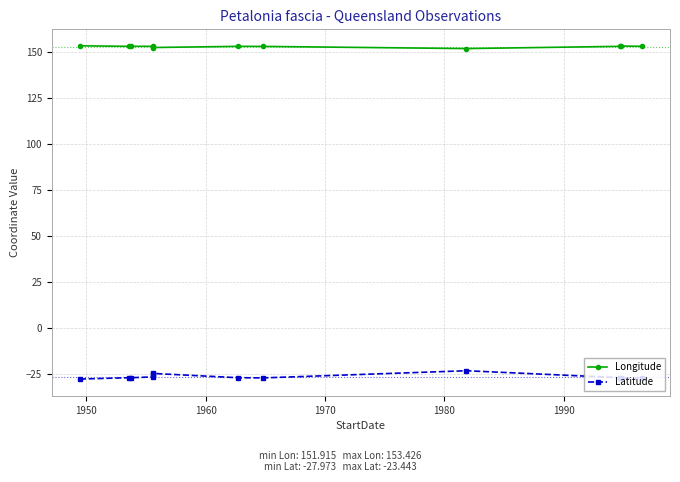

How many lines are shown in the chart?

2